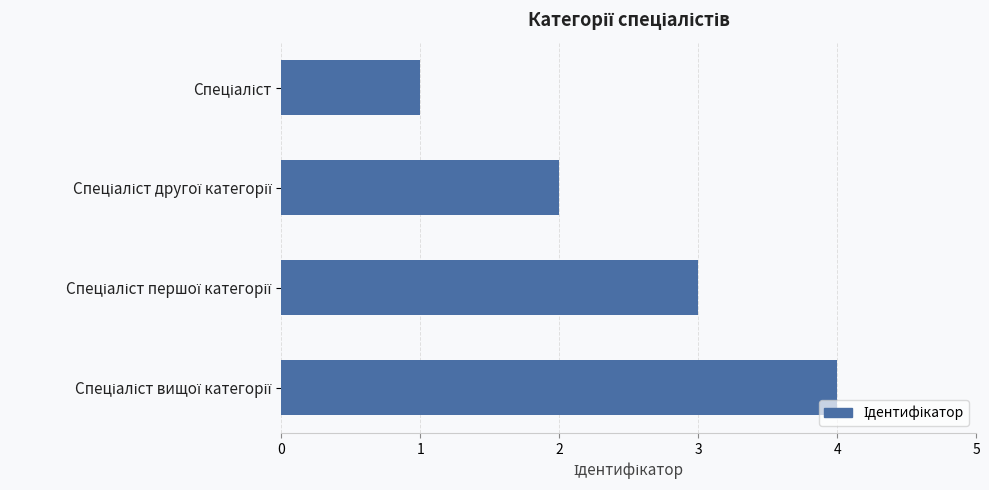

Are the bars horizontal?

Yes